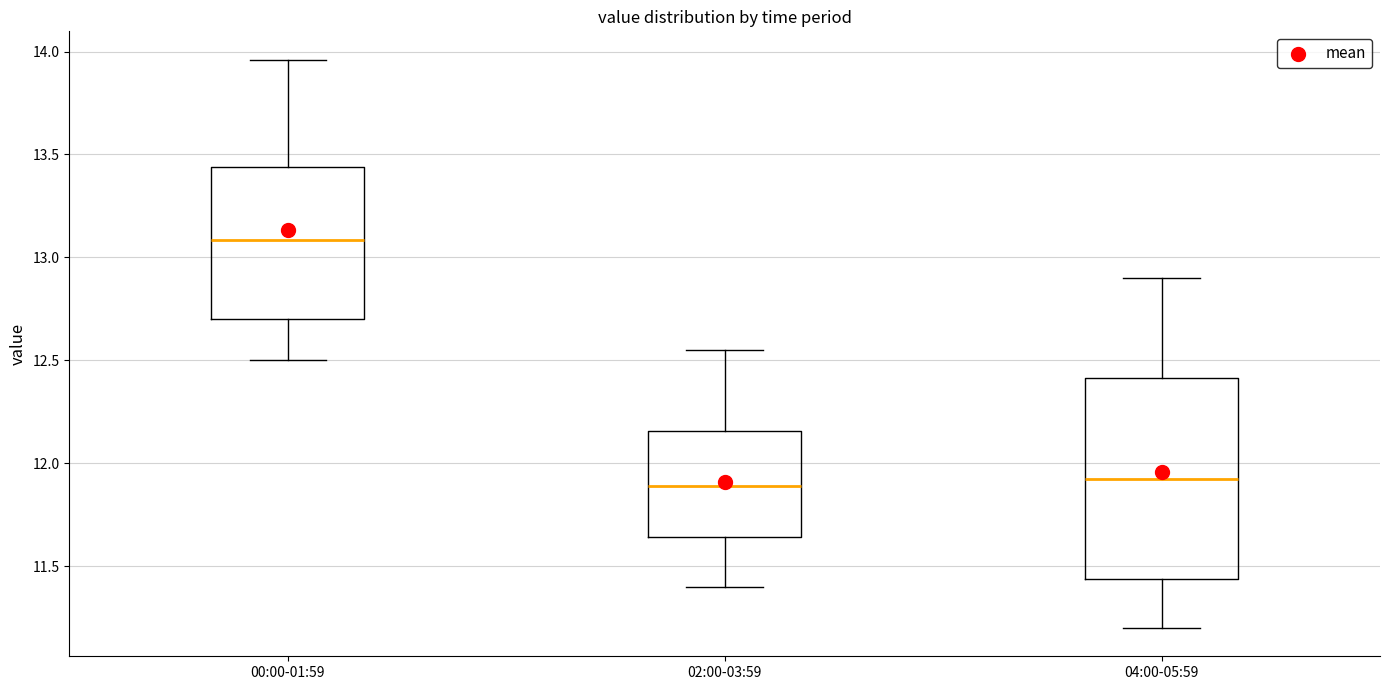

Where does the upper whisker of the box for 04:00-05:59 end on the y-axis? The values are not printed on the chart, so give them approximately, as read against the axis.

12.90